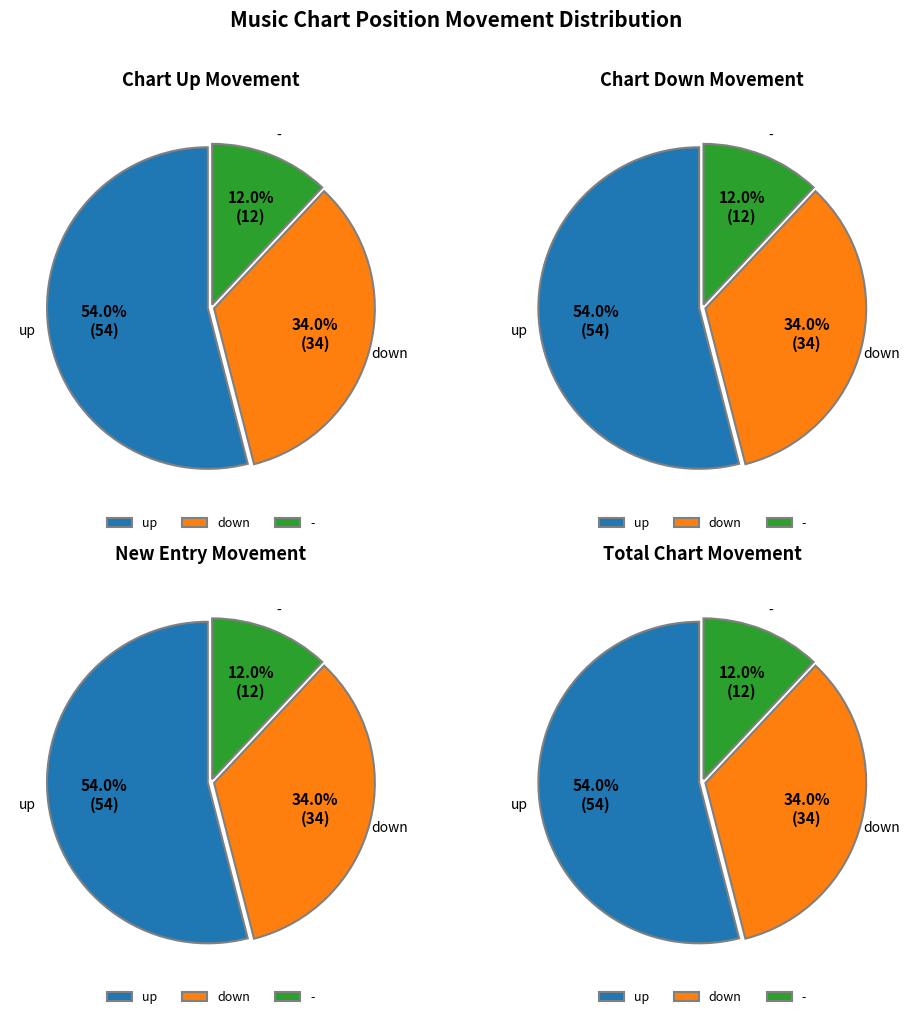

Rank the categories by value from highest to lowest.

up, down, -